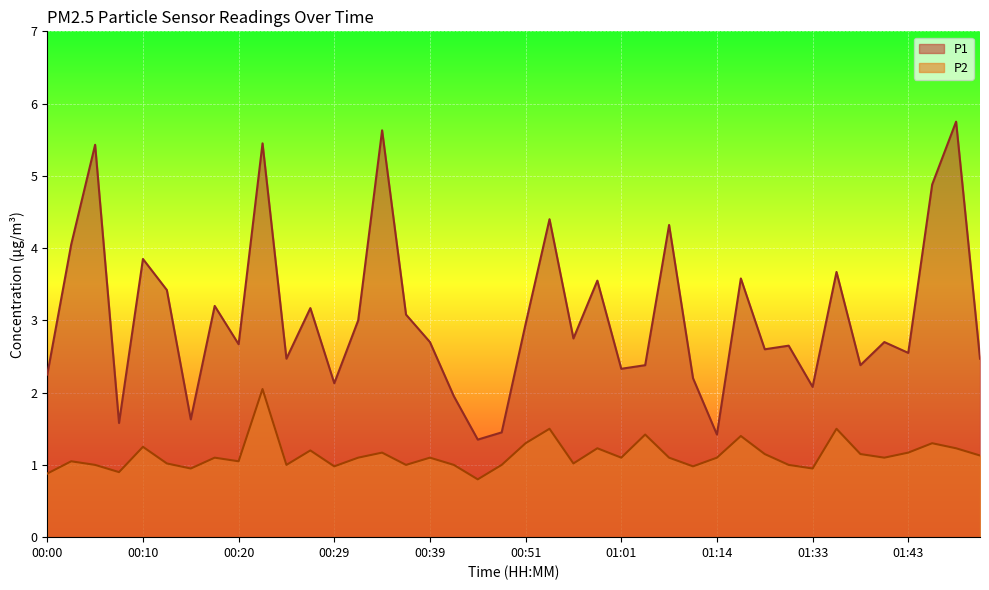

Read the P2 value at 01:17.

1.4